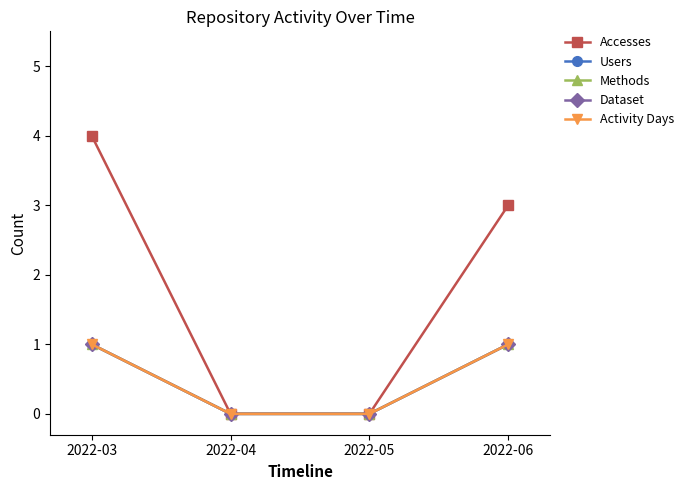

Between 2022-03 and 2022-05, which series saw the biggest shift?

Accesses